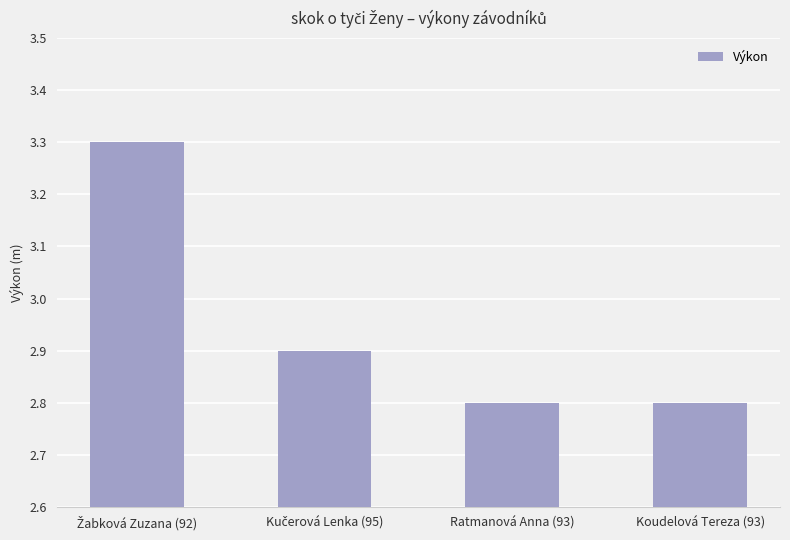

What is the value of the 4th bar from the left?

2.8